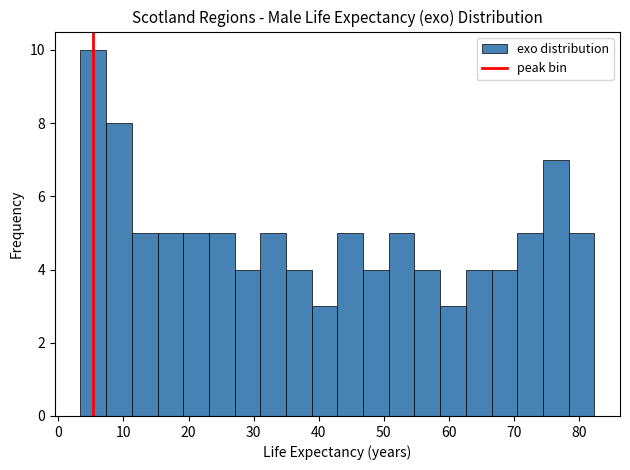

Around what value on the x-axis is the tallest bar? Give the approximate position of its centre, as read against the axis.

5